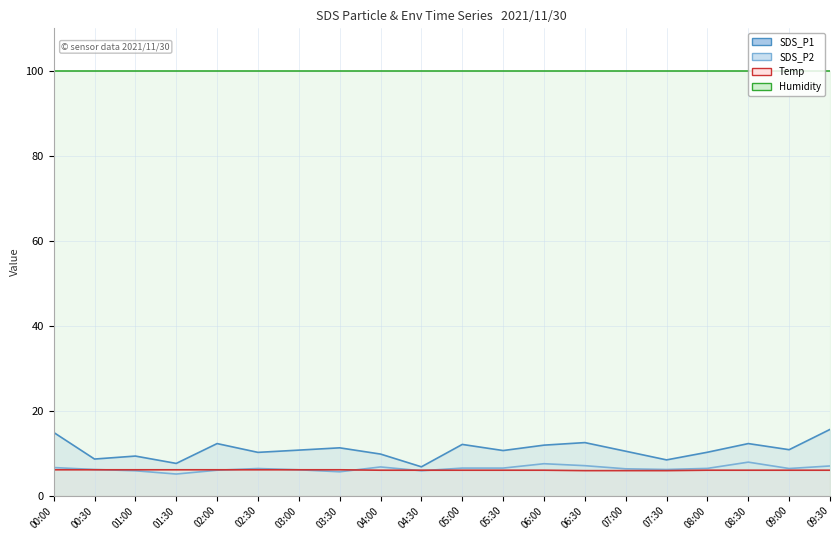

List the series in order of their peak value, highest first.

Humidity line, SDS_P1 line, SDS_P2 line, Temp line